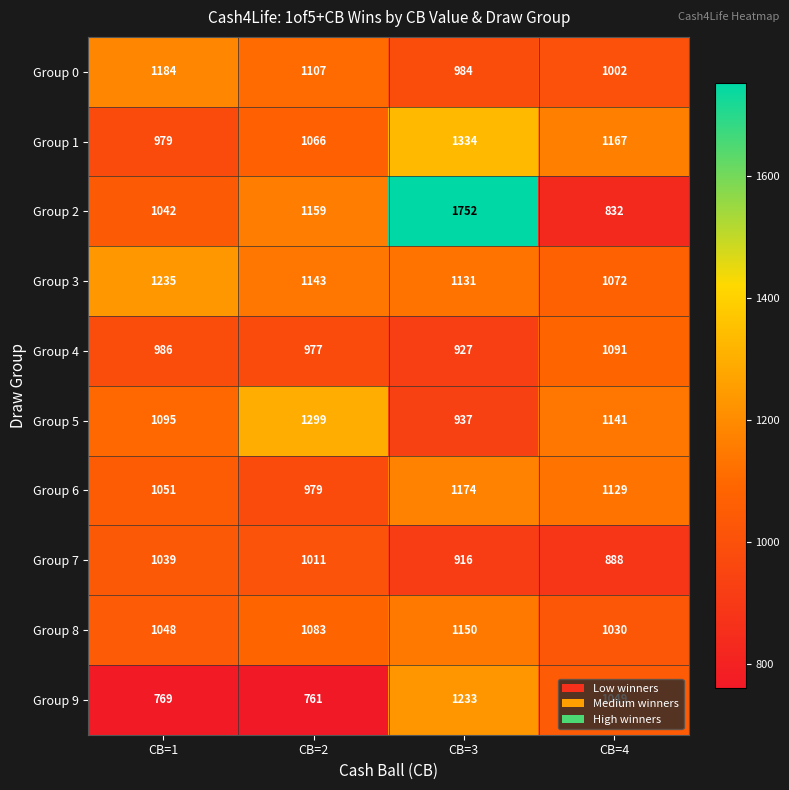

What is the maximum value shown in the chart?

1752